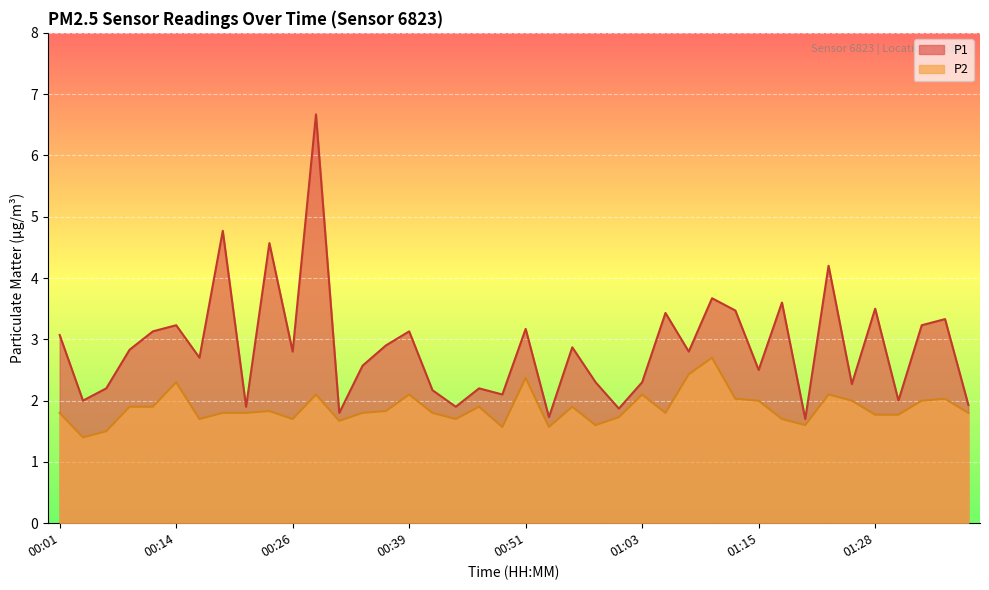

How many values in the P1 series are below 2?

7